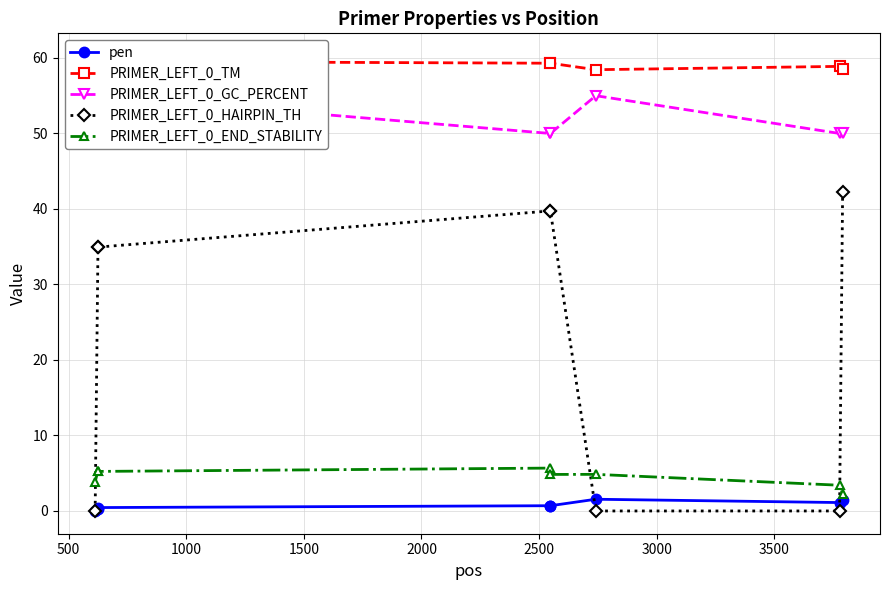

True or false: PRIMER_LEFT_0_HAIRPIN_TH and PRIMER_LEFT_0_END_STABILITY cross at least once.

True